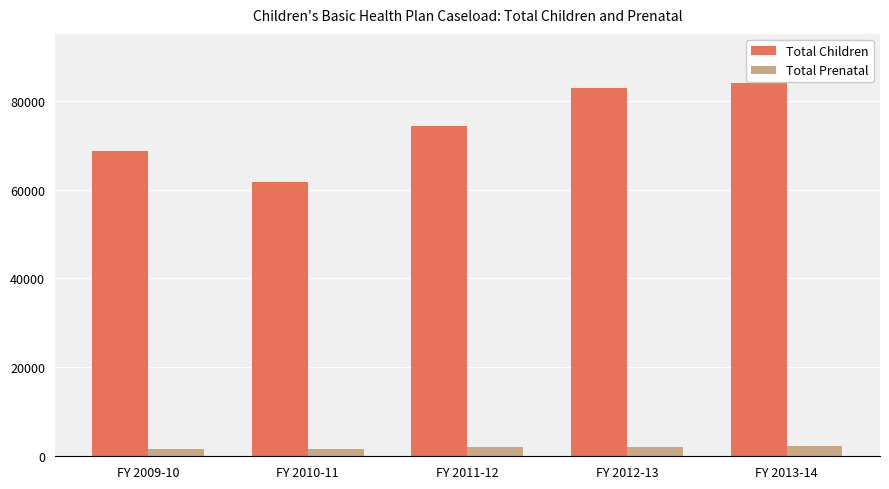

Count the number of data series in this chart.

2